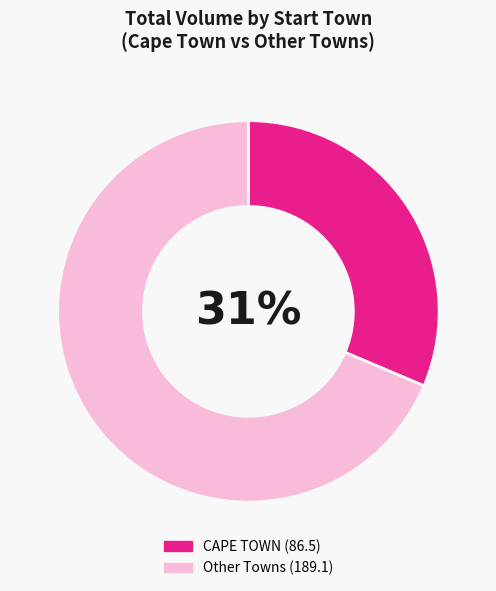

Is there a majority slice in this chart?

Yes